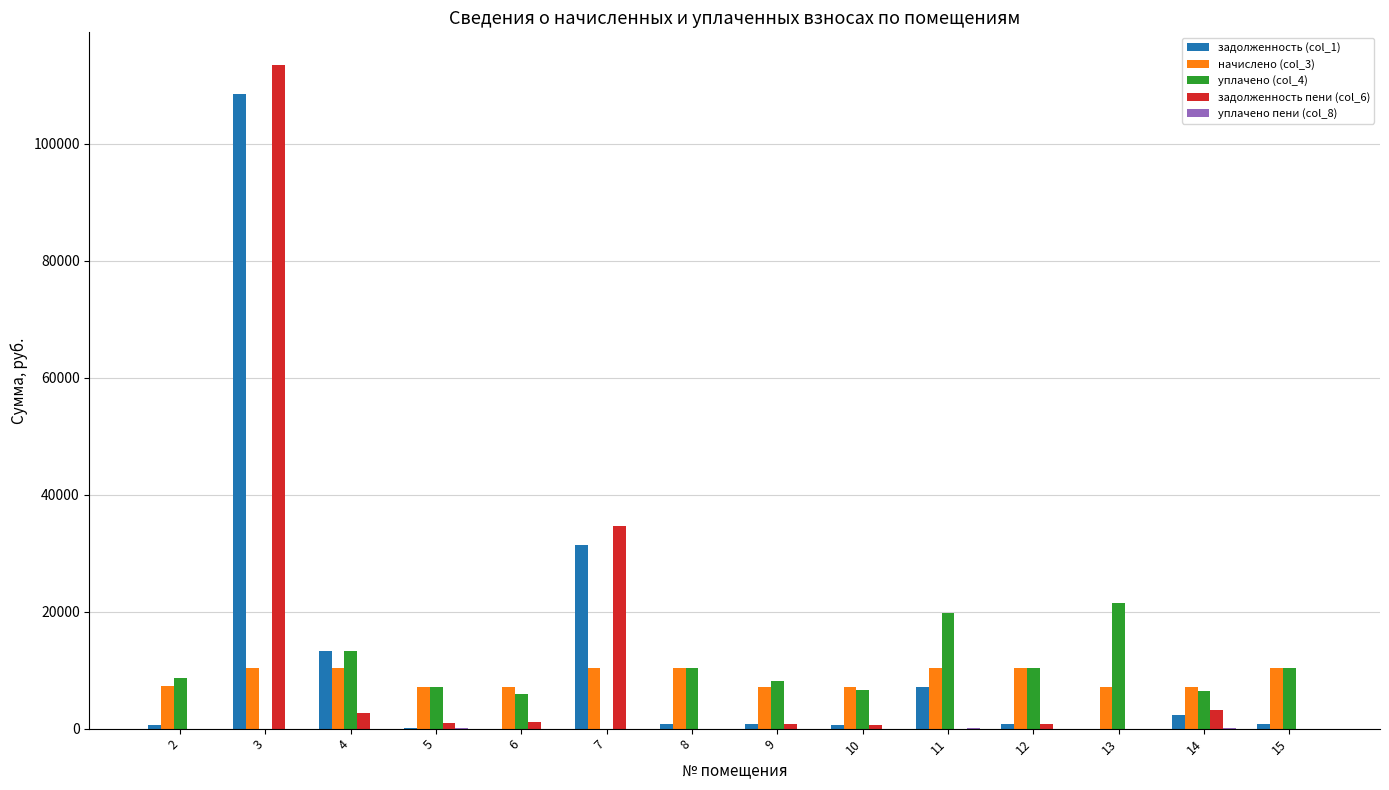

What is the maximum value shown in the chart?

113369.8